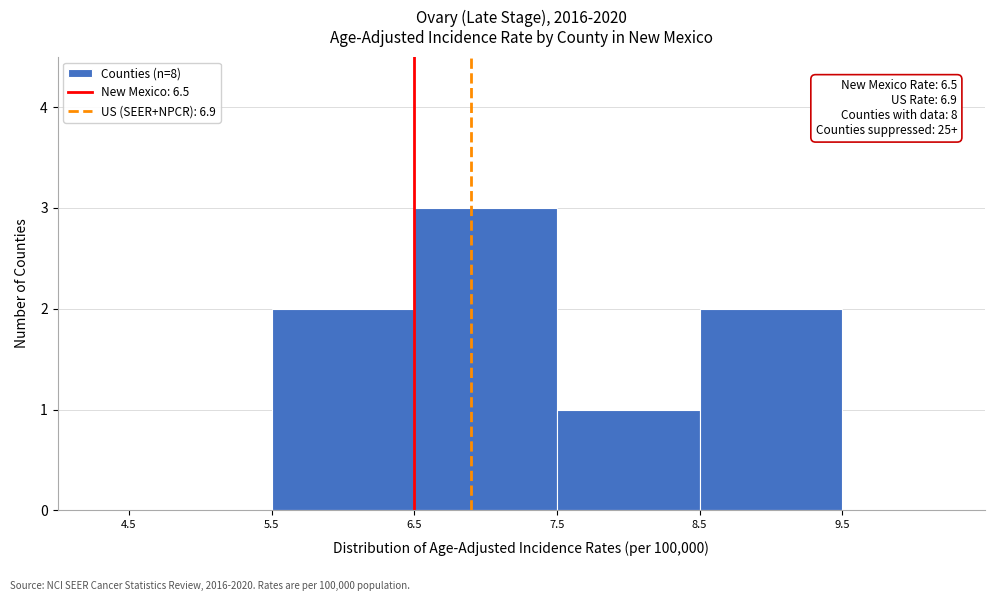

Which range on the x-axis has the tallest bar?

6.5 to 7.5